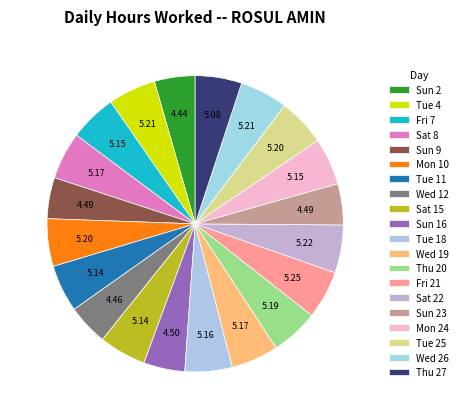

To the nearest percent, what is the combined percentage of Sun 16 and Sun 9?

9%